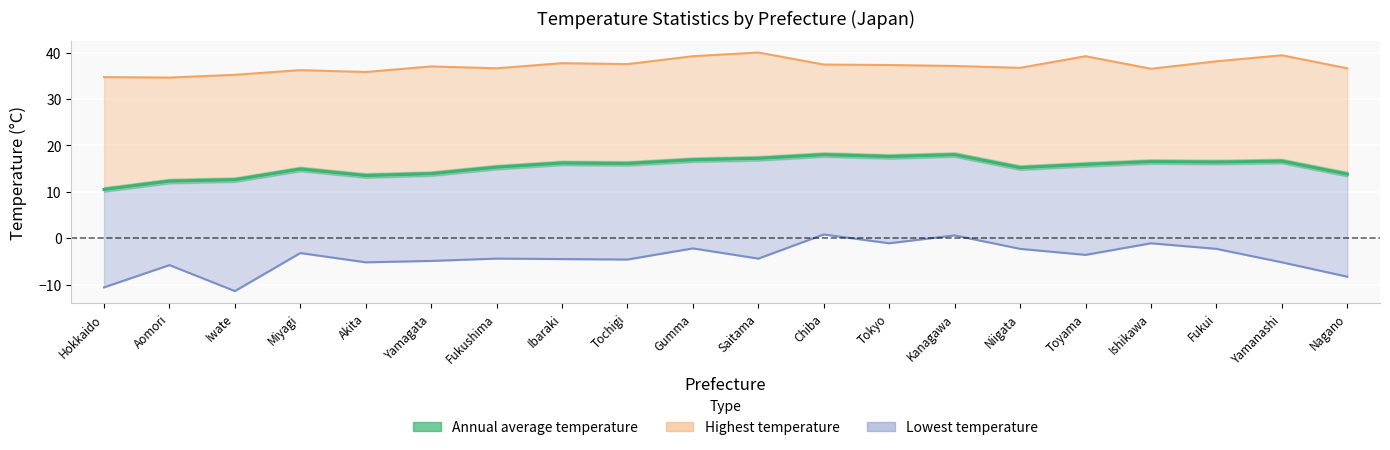

Which category has the highest value across all series?

Chiba